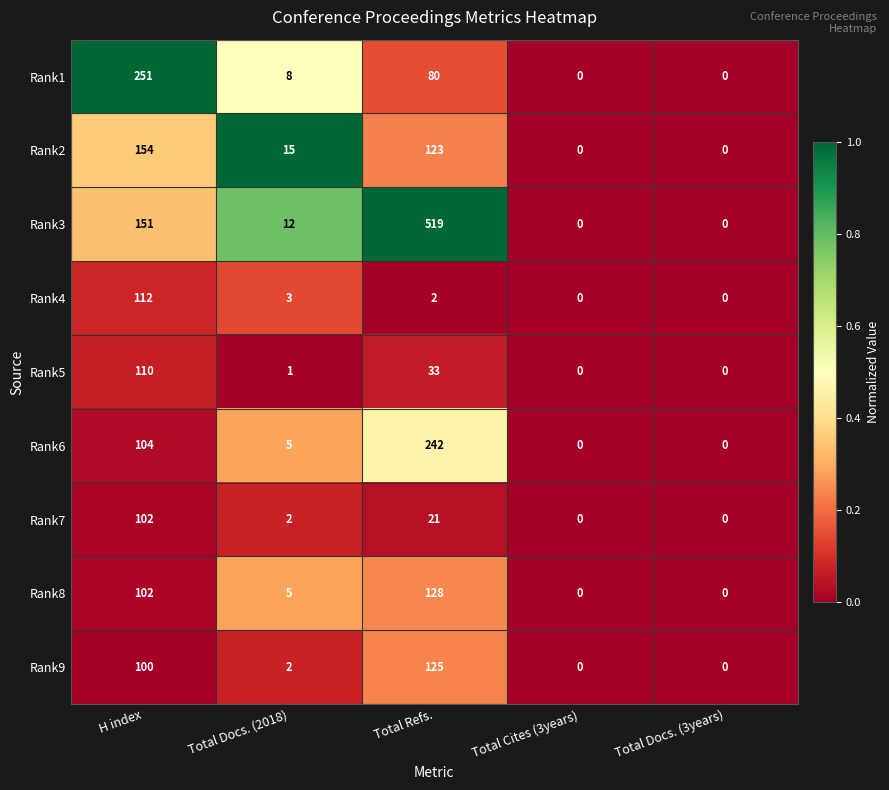

List the series in order of their peak value, lowest first.

Rank7, Rank5, Rank4, Rank9, Rank8, Rank2, Rank6, Rank1, Rank3